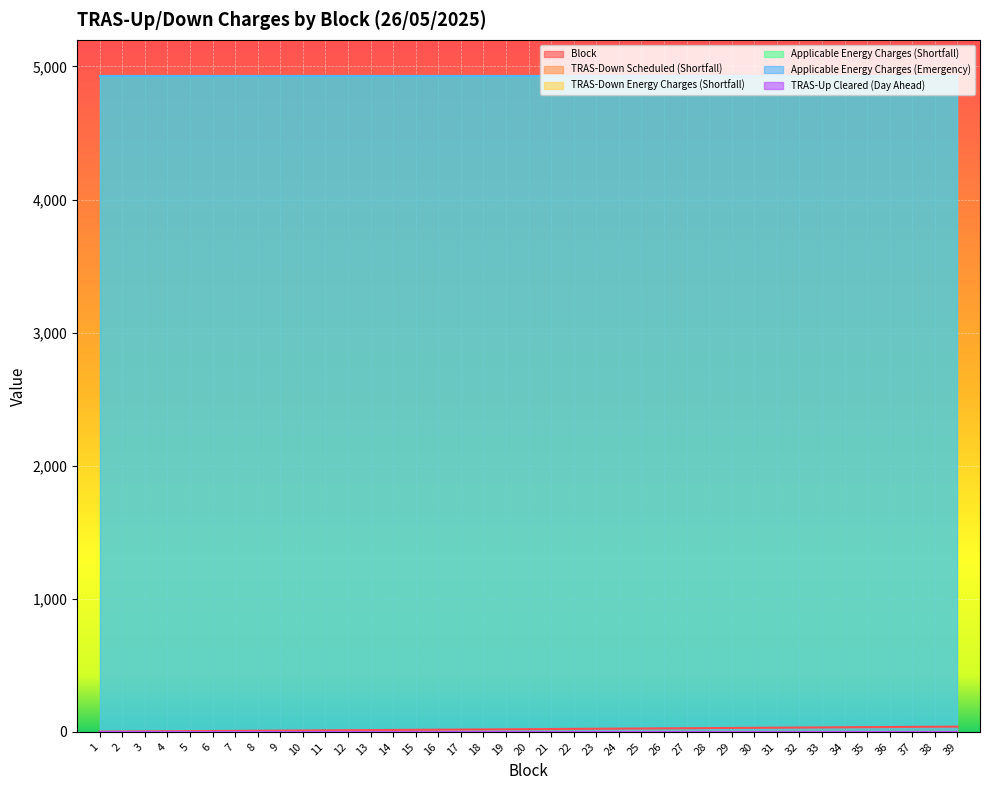

List the labels in order of TRAS-Down Energy Charges (Shortfall) value, largest first.

1, 2, 3, 4, 5, 6, 7, 8, 9, 10, 11, 12, 13, 14, 15, 16, 17, 18, 19, 20, 21, 22, 23, 24, 25, 26, 27, 28, 29, 30, 31, 32, 33, 34, 35, 36, 37, 38, 39